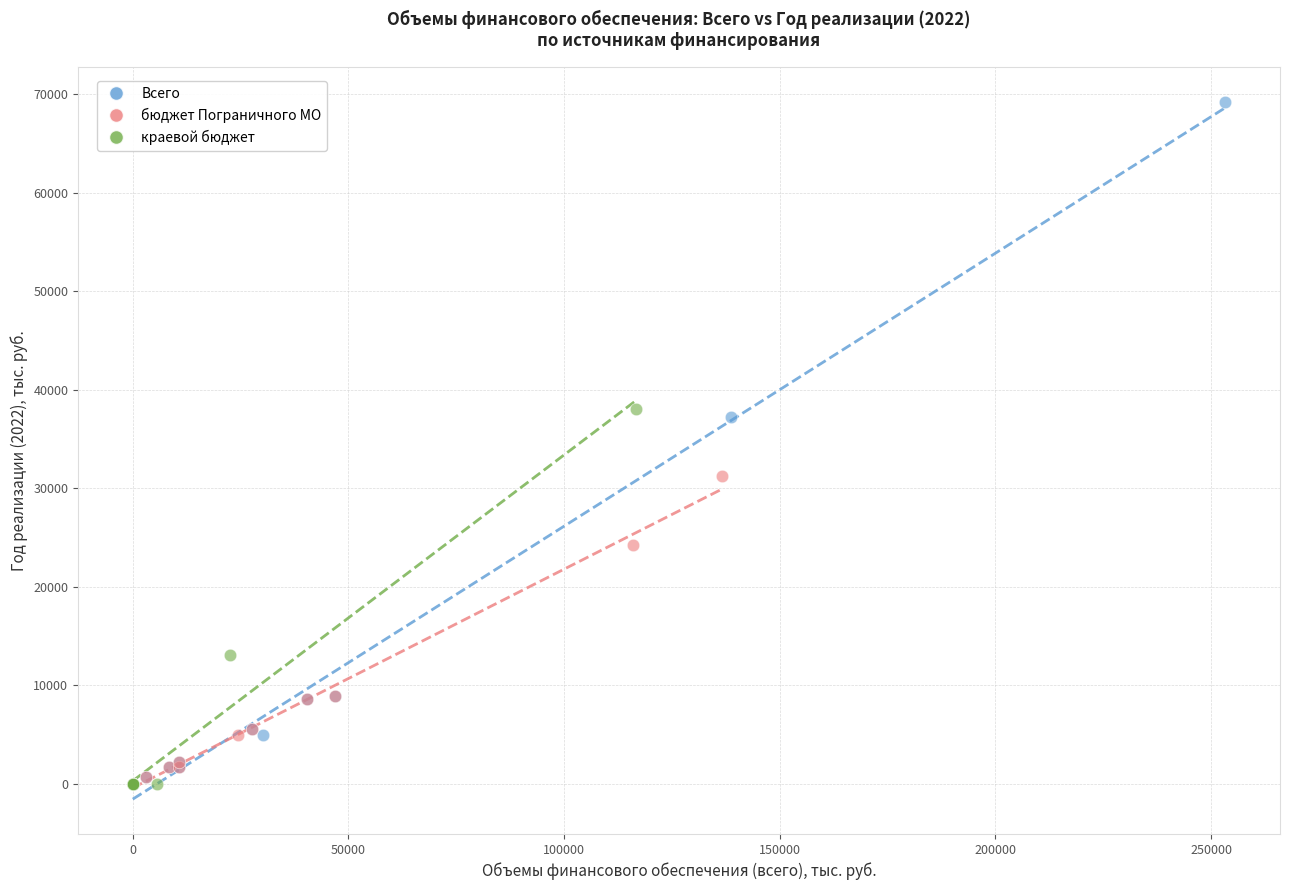

Which series contains the highest Y value?

Всего